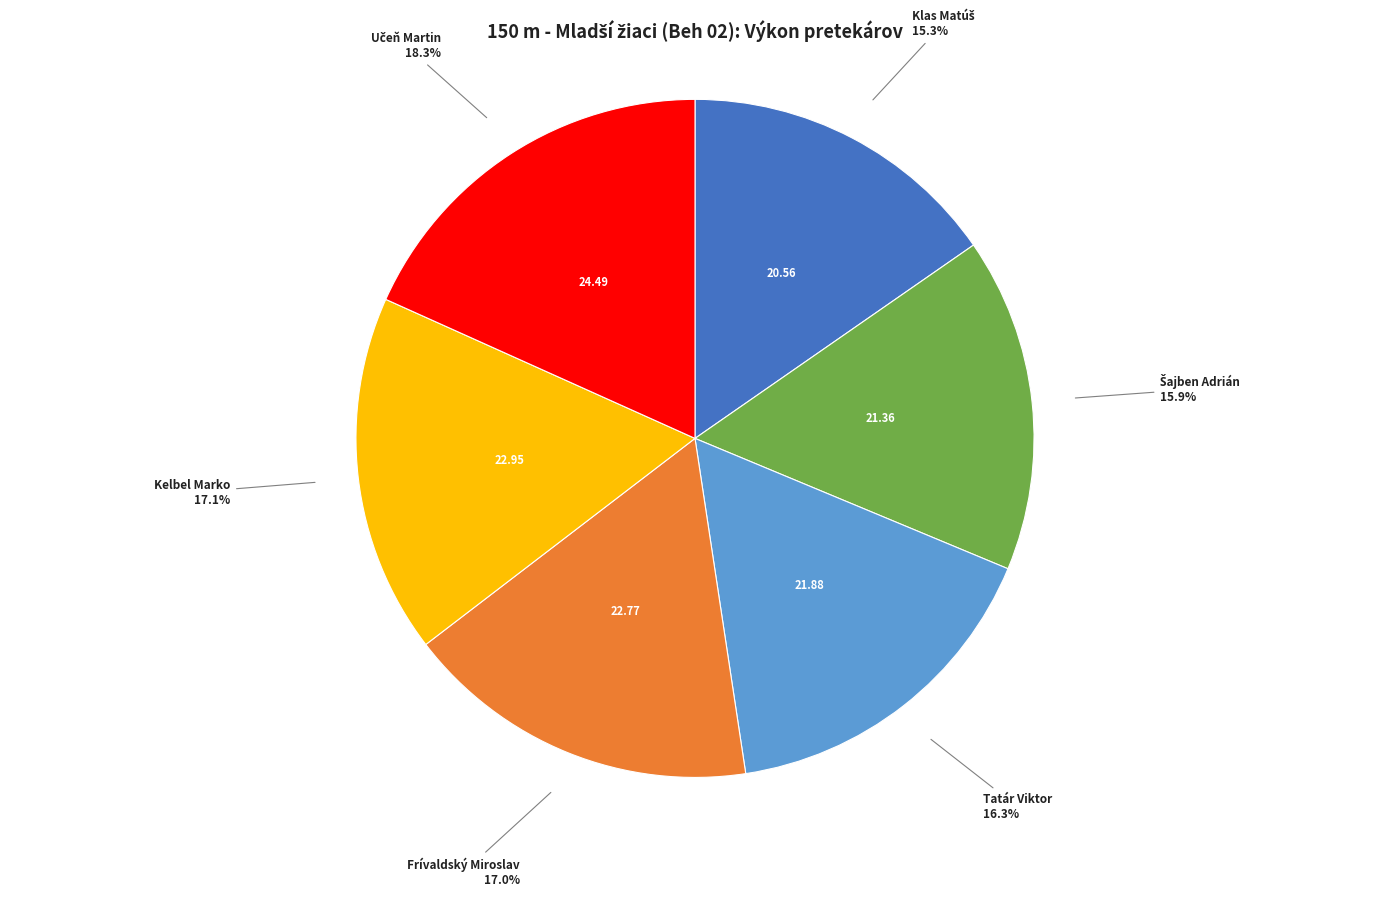

Does any single category account for the majority?

No